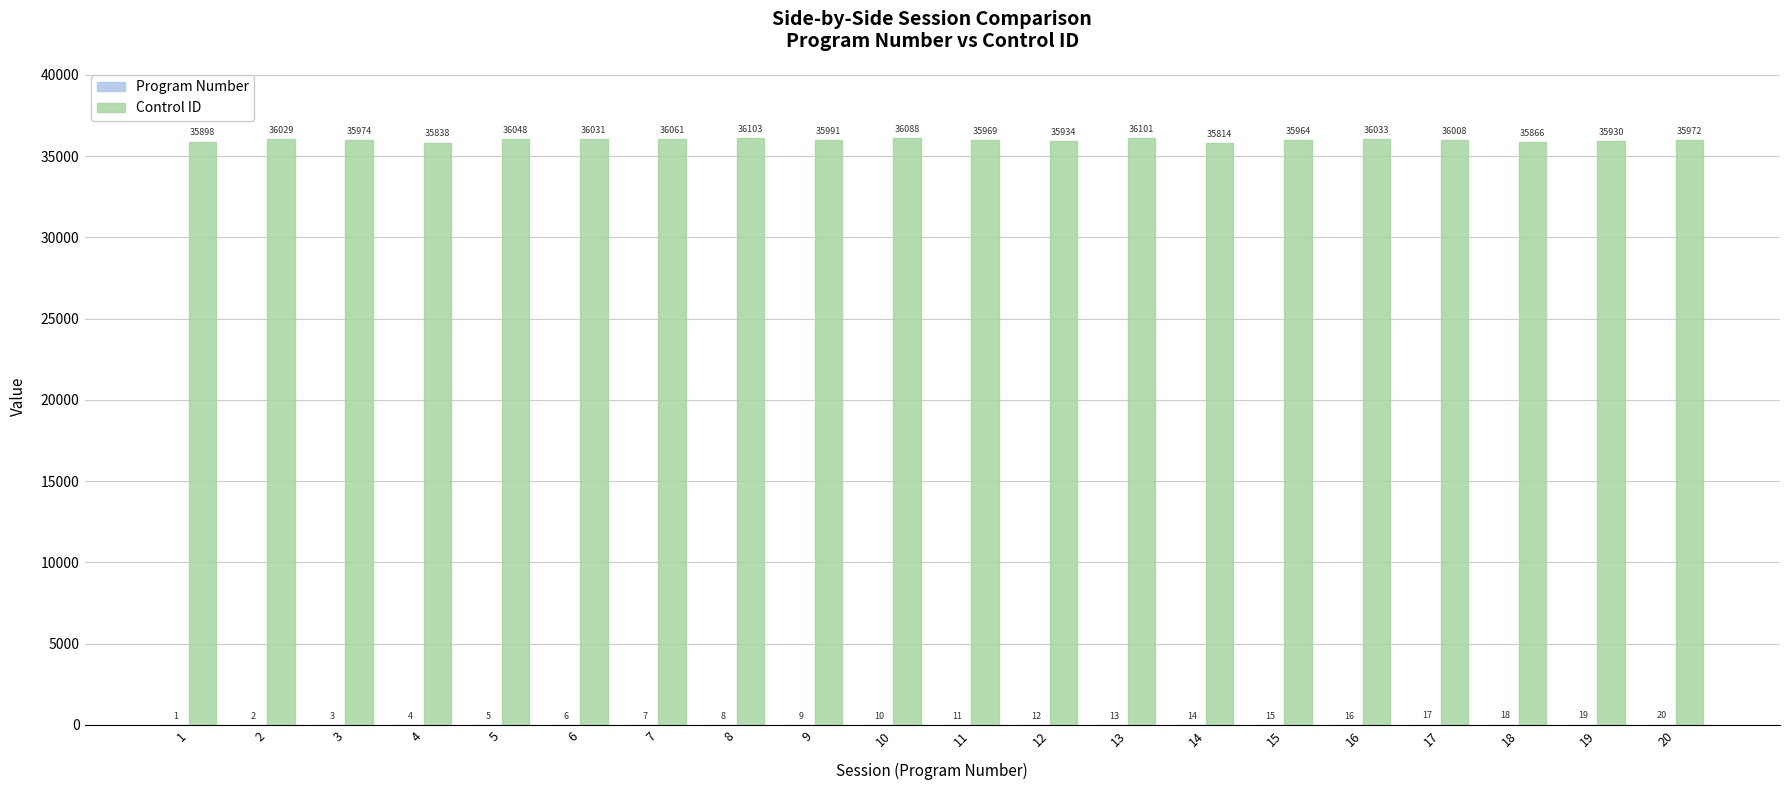

Which series has the largest range (max minus min)?

Control ID